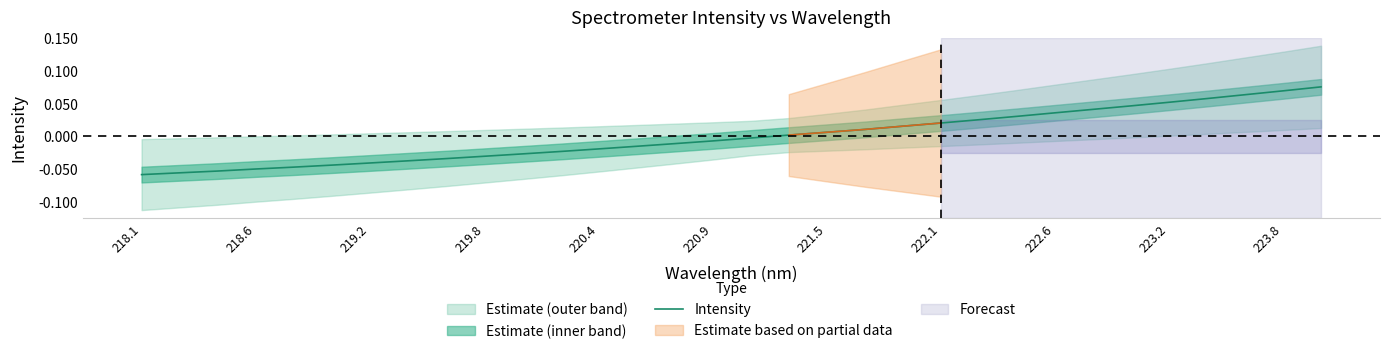

Reading left to right, transcribe all the data shown in this chart.

-0.1	-0.1	-0.1	-0.0	-0.0	-0.0	-0.0	-0.0	-0.0	-0.0	-0.0	-0.0	-0.0	-0.0	-0.0	-0.0	-0.0	0.0	0.0	0.0	0.0	0.0	0.0	0.0	0.0	0.0	0.0	0.1	0.1	0.1	0.1	0.1